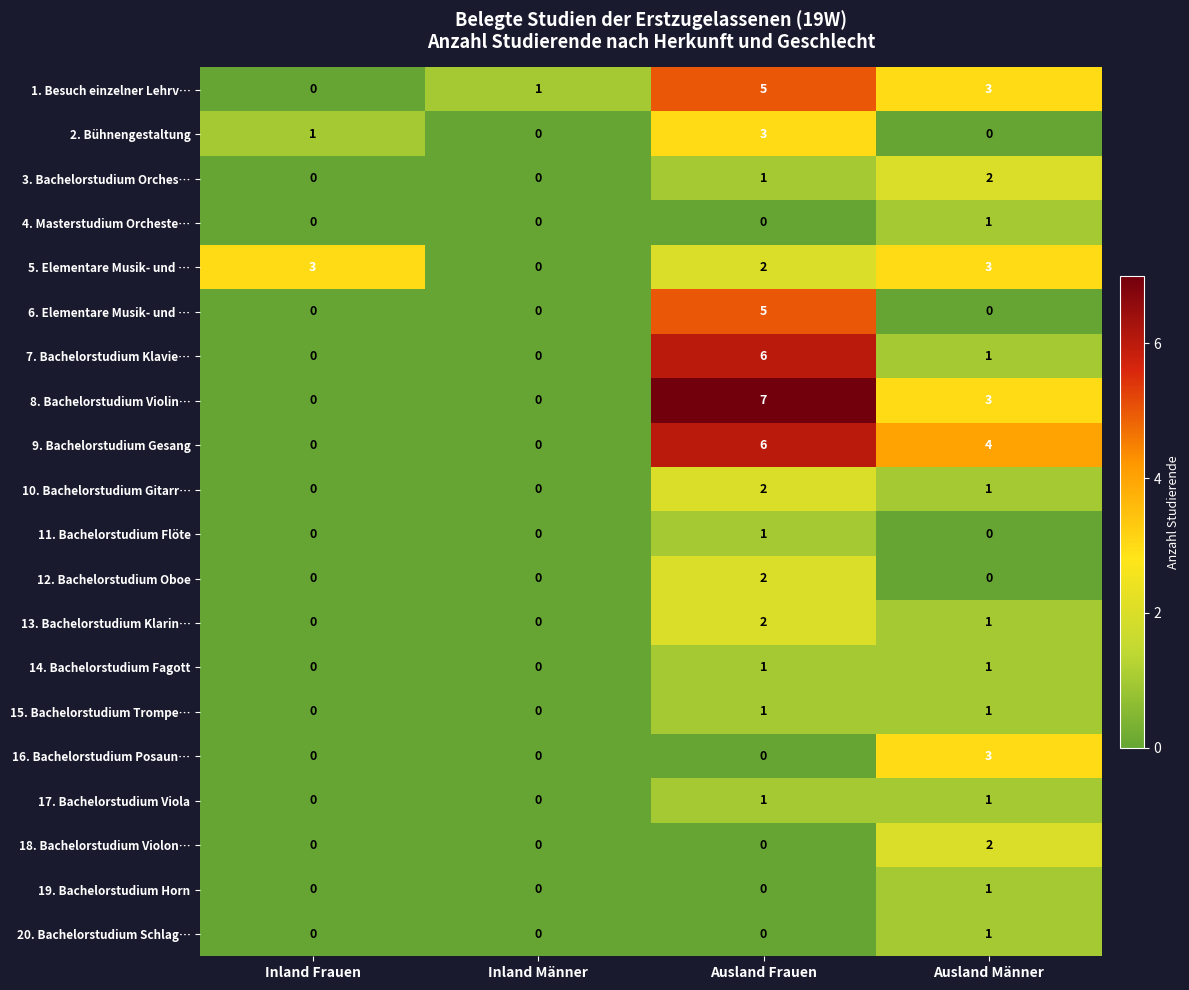

At how many categories does at least one series exceed 0?

4